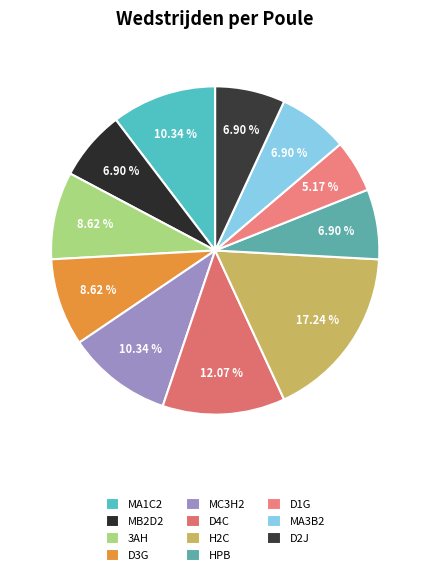

To the nearest percent, what portion does D2J represent?

7%